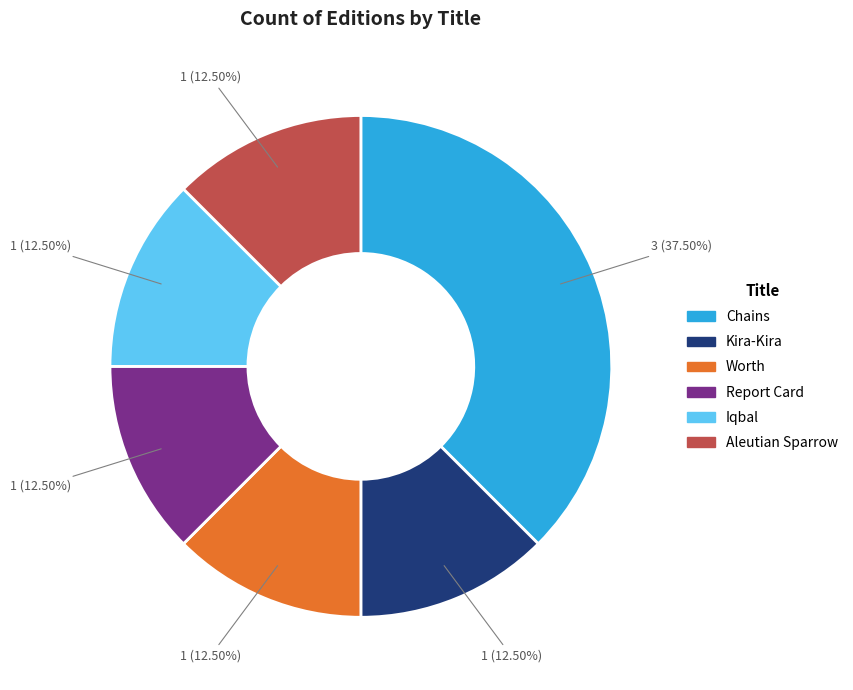

Combined, do Worth and Iqbal account for over 50%?

No